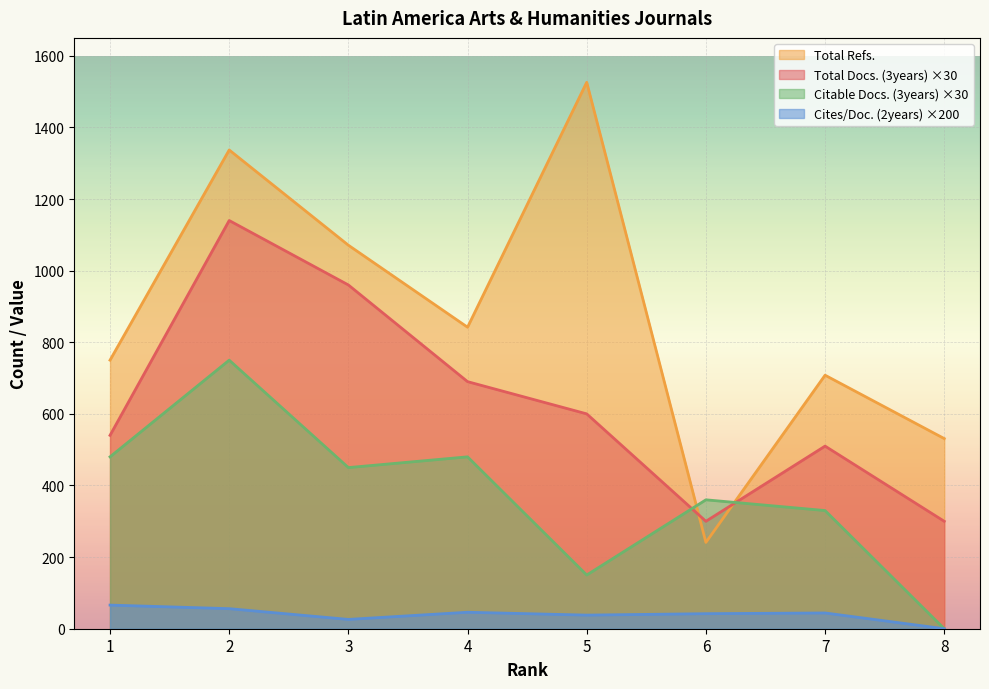

What is the maximum value shown in the chart?

1526.0